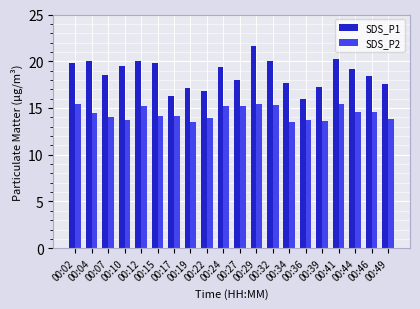

Rank the series by their maximum value, from lowest to highest.

SDS_P2, SDS_P1